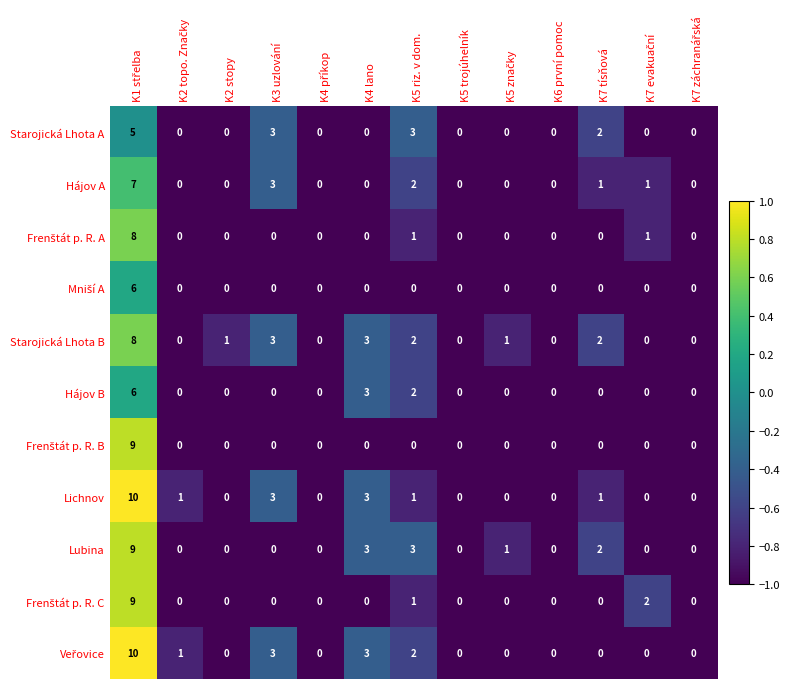

What is the sum of all Lubina values?

18